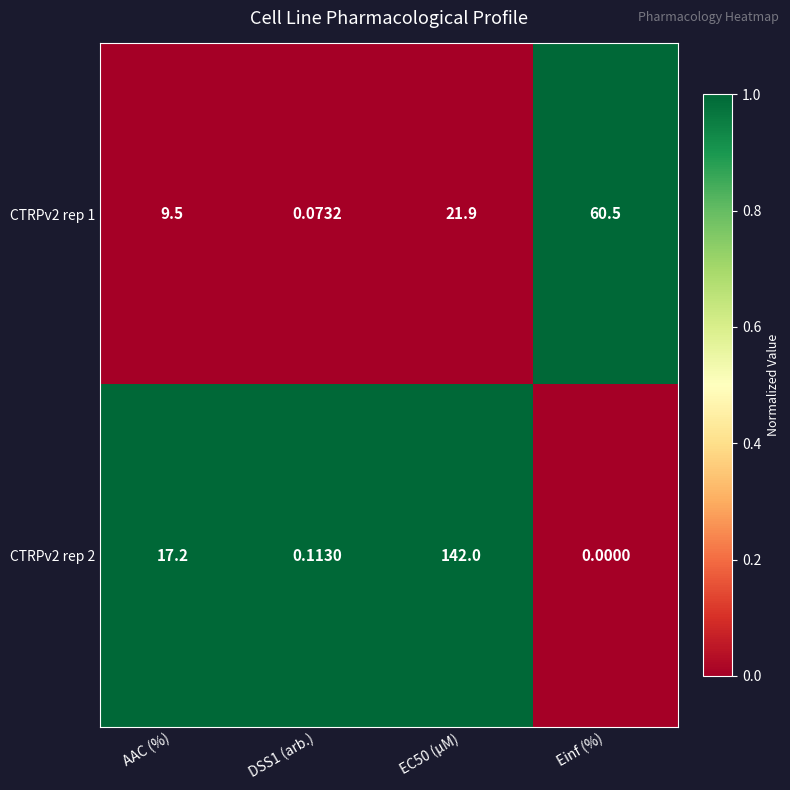

What is the maximum value shown in the chart?

142.0